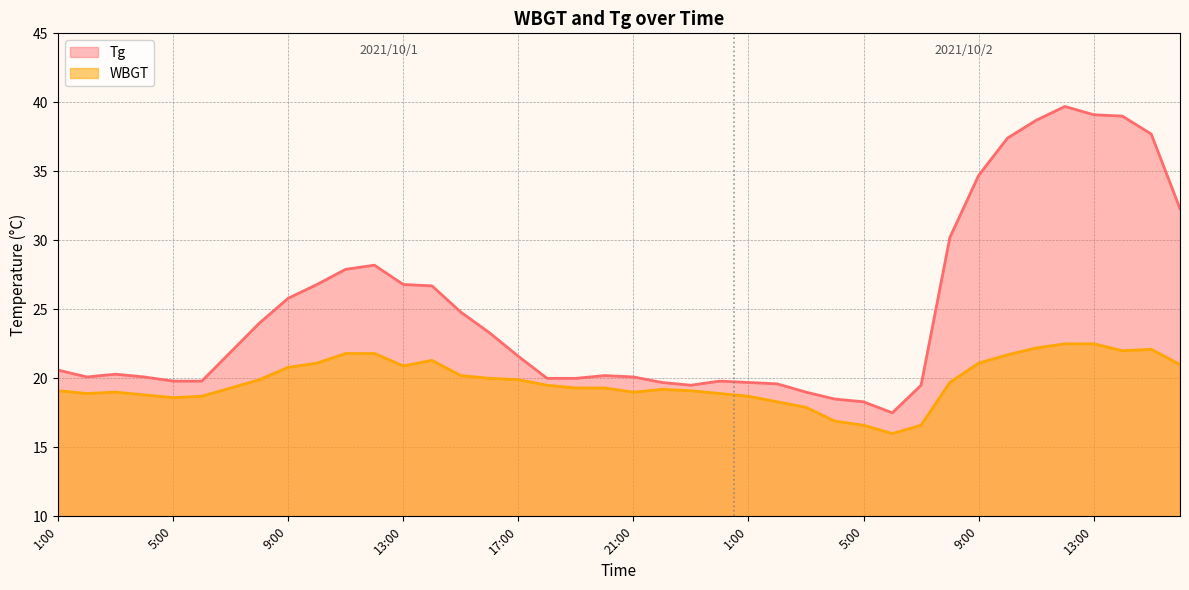

Reading right to left, what are all the values shown in this chart?

Tg: 16:00=32.3	15:00=37.7	14:00=39.0	13:00=39.1	12:00=39.7	11:00=38.7	10:00=37.4	9:00=34.7	8:00=30.2	7:00=19.5	6:00=17.5	5:00=18.3	4:00=18.5	3:00=19.0	2:00=19.6	1:00=19.7	24:00=19.8	23:00=19.5	22:00=19.7	21:00=20.1	20:00=20.2	19:00=20.0	18:00=20.0	17:00=21.6	16:00=23.3	15:00=24.8	14:00=26.7	13:00=26.8	12:00=28.2	11:00=27.9	10:00=26.8	9:00=25.8	8:00=24.0	7:00=21.9	6:00=19.8	5:00=19.8	4:00=20.1	3:00=20.3	2:00=20.1	1:00=20.6
WBGT: 16:00=21.0	15:00=22.1	14:00=22.0	13:00=22.5	12:00=22.5	11:00=22.2	10:00=21.7	9:00=21.1	8:00=19.7	7:00=16.6	6:00=16.0	5:00=16.6	4:00=16.9	3:00=17.9	2:00=18.3	1:00=18.7	24:00=18.9	23:00=19.1	22:00=19.2	21:00=19.0	20:00=19.3	19:00=19.3	18:00=19.5	17:00=19.9	16:00=20.0	15:00=20.2	14:00=21.3	13:00=20.9	12:00=21.8	11:00=21.8	10:00=21.1	9:00=20.8	8:00=19.9	7:00=19.3	6:00=18.7	5:00=18.6	4:00=18.8	3:00=19.0	2:00=18.9	1:00=19.1